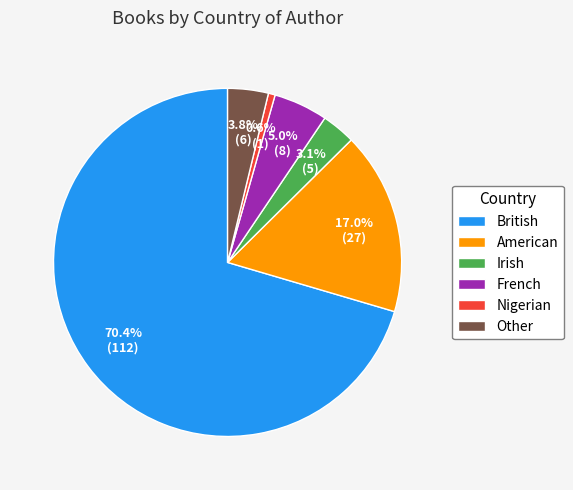

Between Irish and French, which is larger?

French